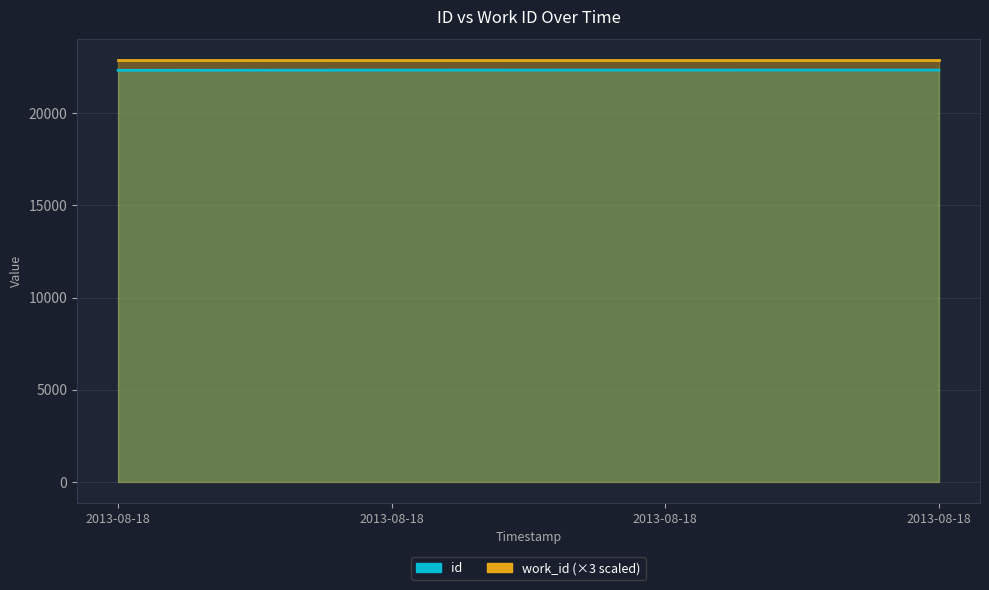

List the labels in order of value, largest first.

2013-08-18, 2013-08-18, 2013-08-18, 2013-08-18